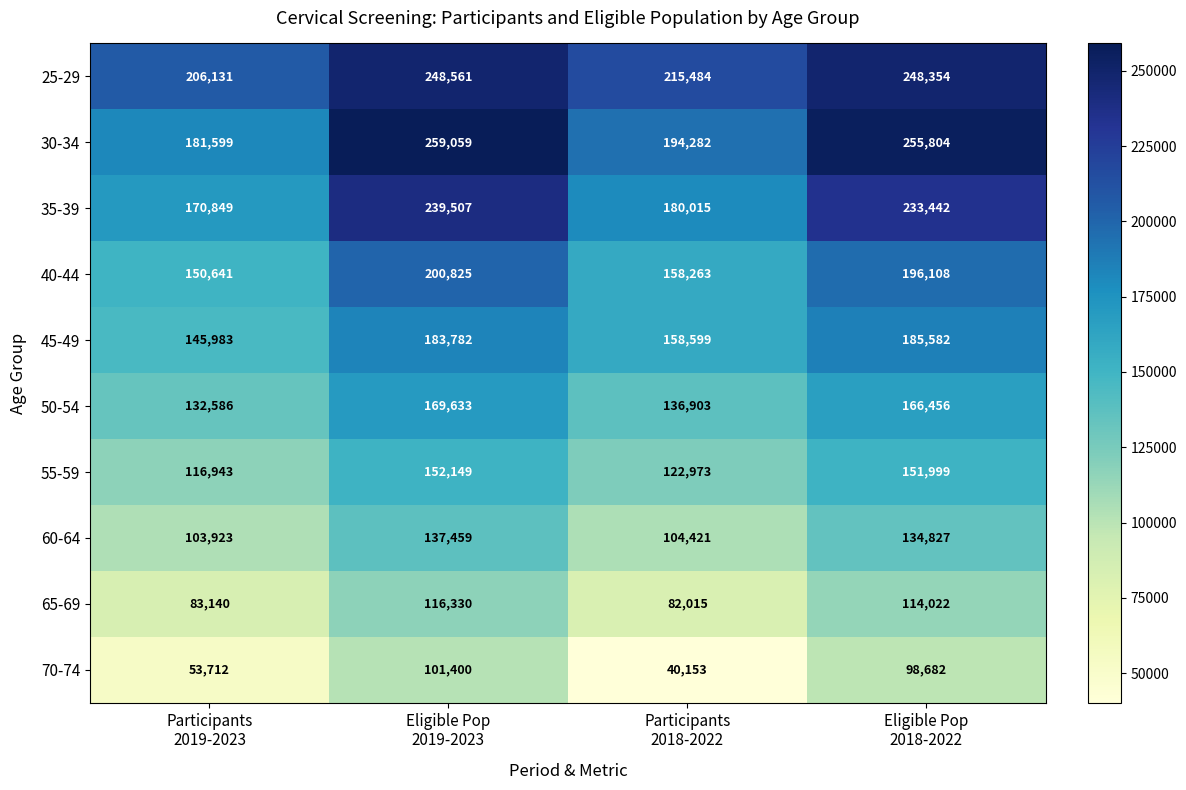

Count the number of categories in the chart.

4